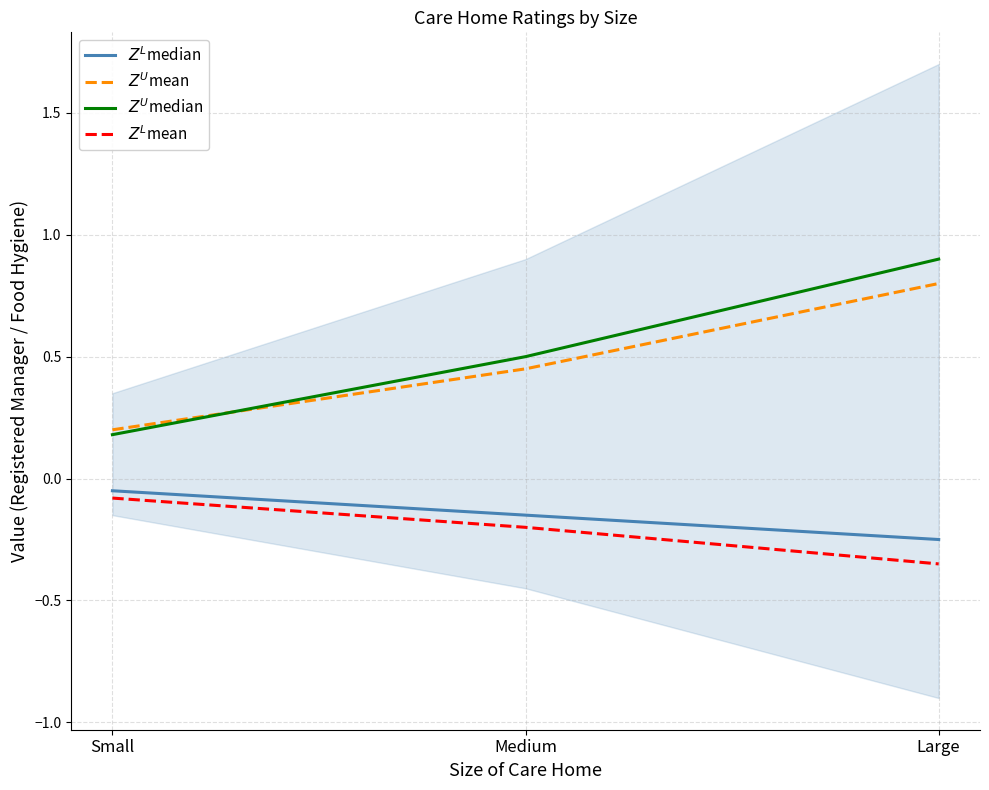

What is the smallest value displayed?

-0.3